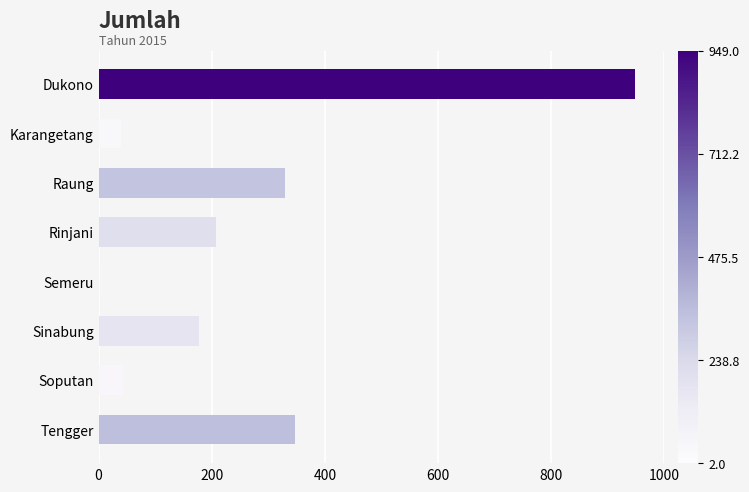

Where is the data nearest to the value 475?

Tengger